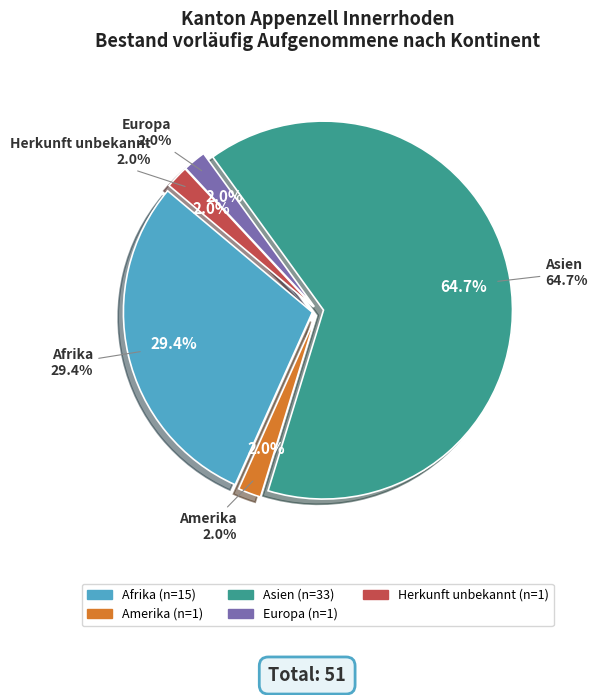

To the nearest percent, what percentage of the pie is Amerika?

2%